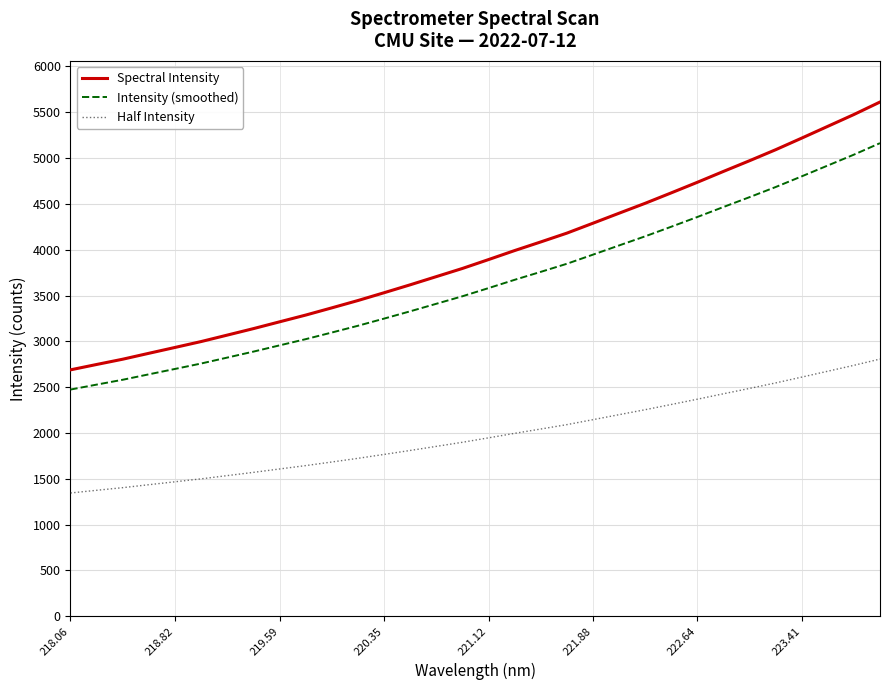

Which series has the largest total across all categories?

Spectral Intensity